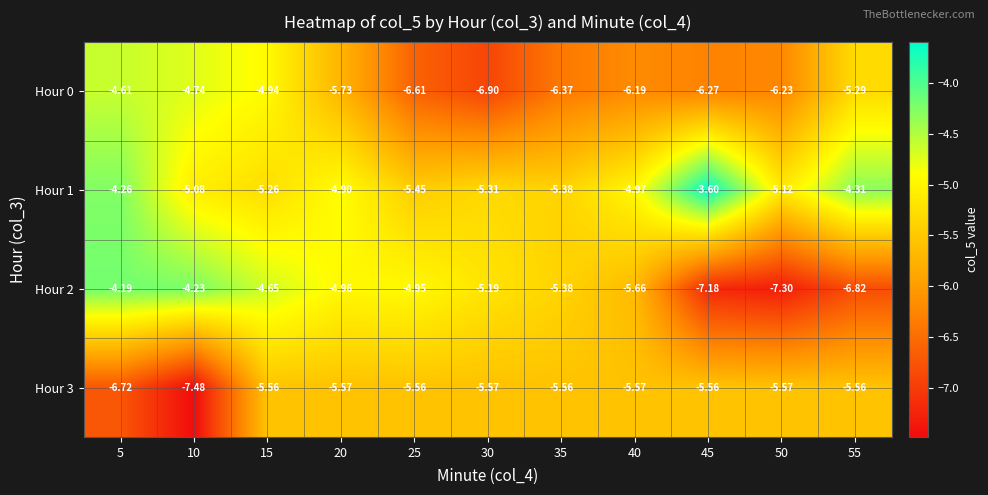

Is the value of Hour 2 at 50 greater than the value of Hour 1 at 30?

No